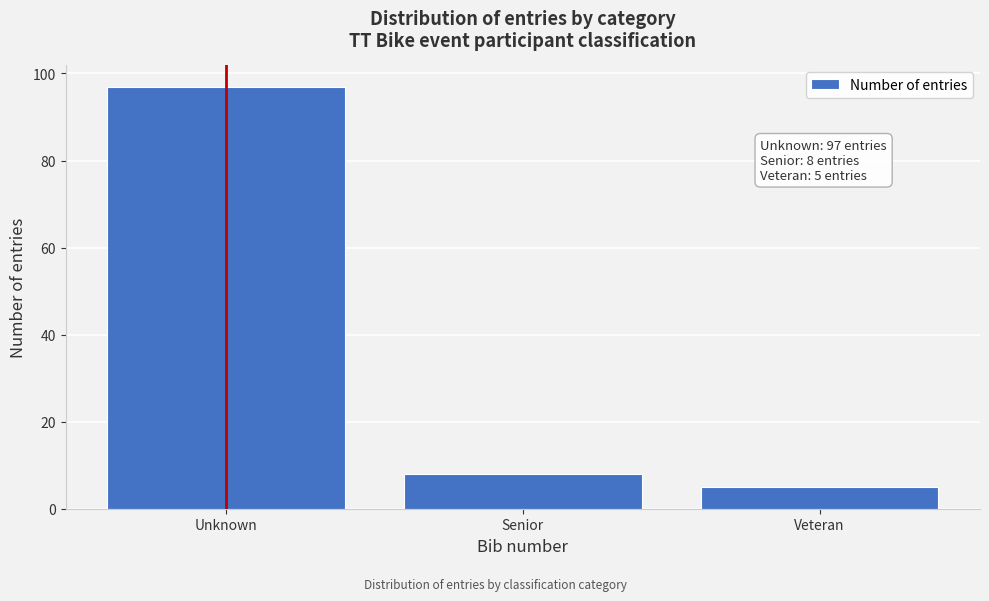

Reading left to right, list all the values displayed in this chart.

Unknown=97	Senior=8	Veteran=5